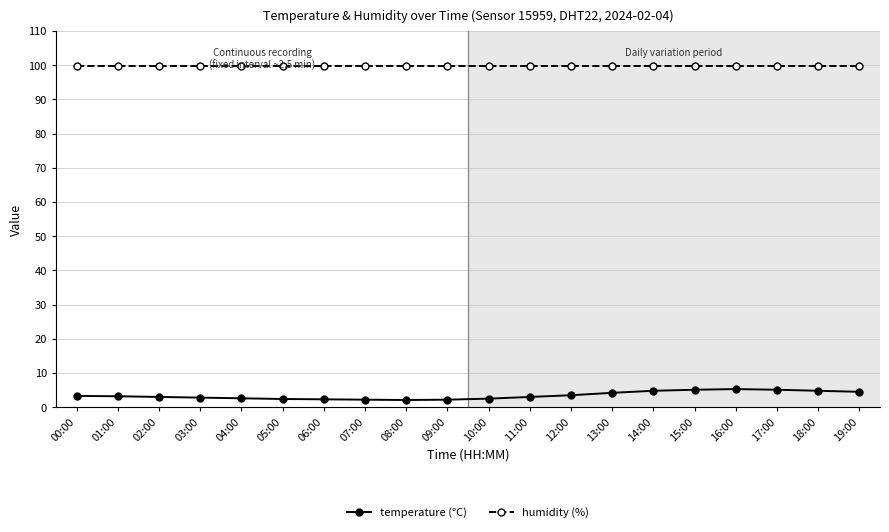

What position from the right is 11:00?

9